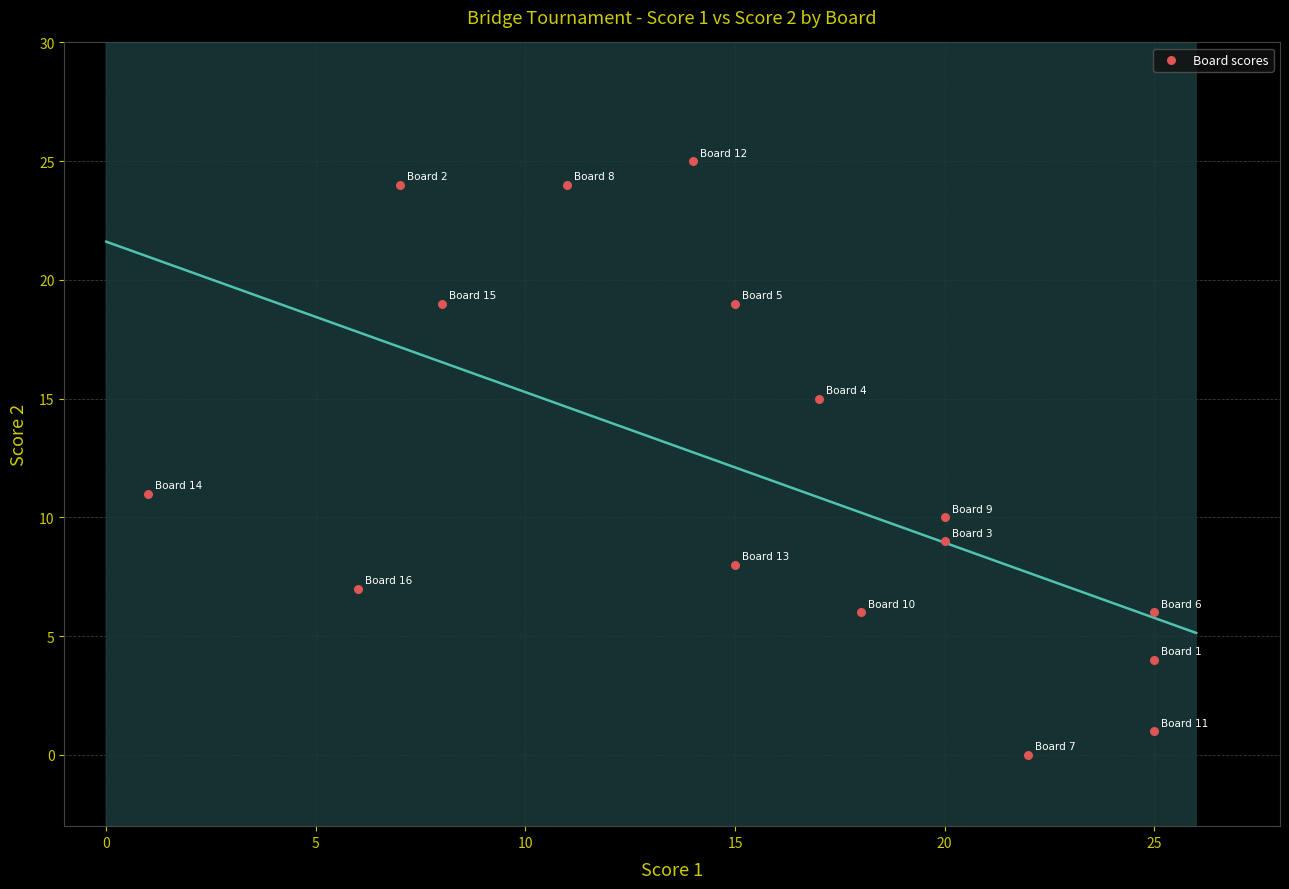

What Y value in the scatter plot is closest to 12?

11